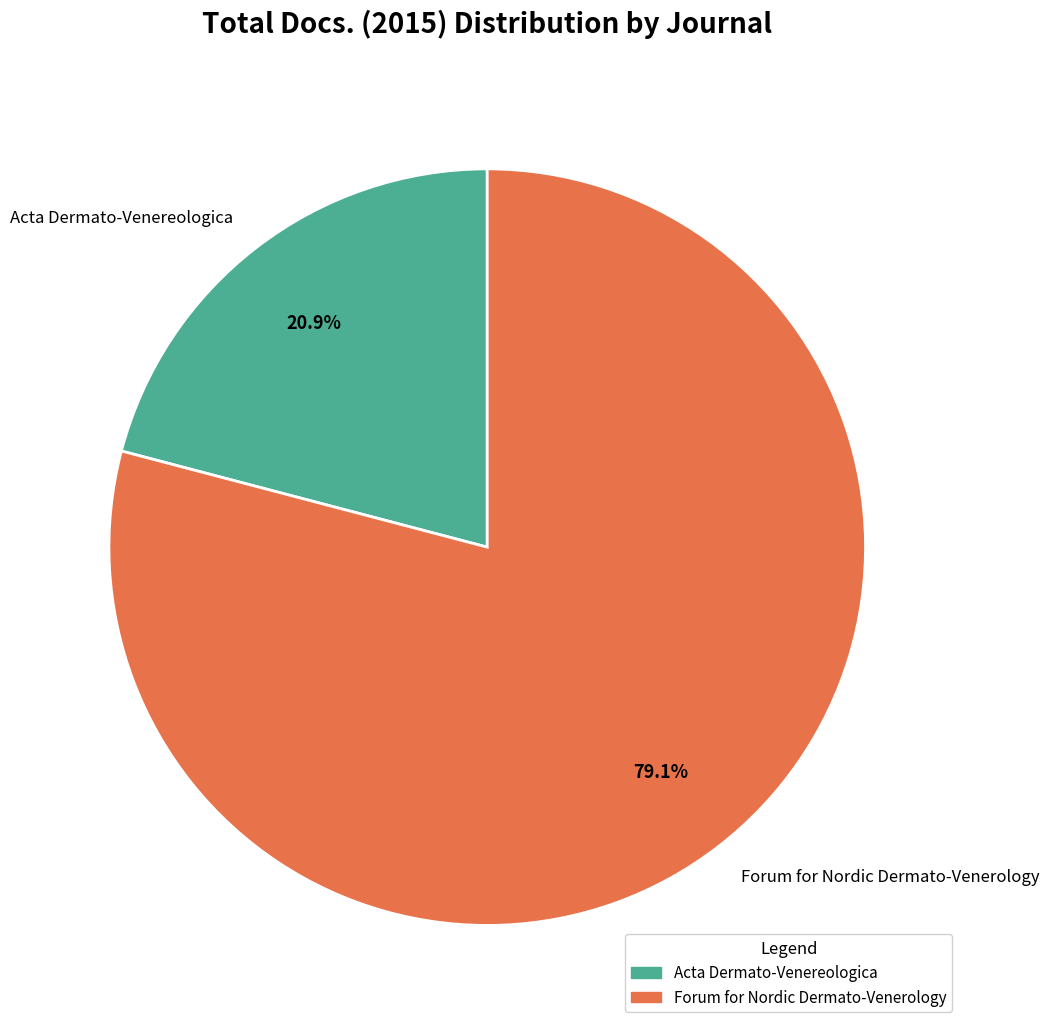

Approximately how many times larger is the value at Forum for Nordic Dermato-Venerology compared to Acta Dermato-Venereologica?

3.8